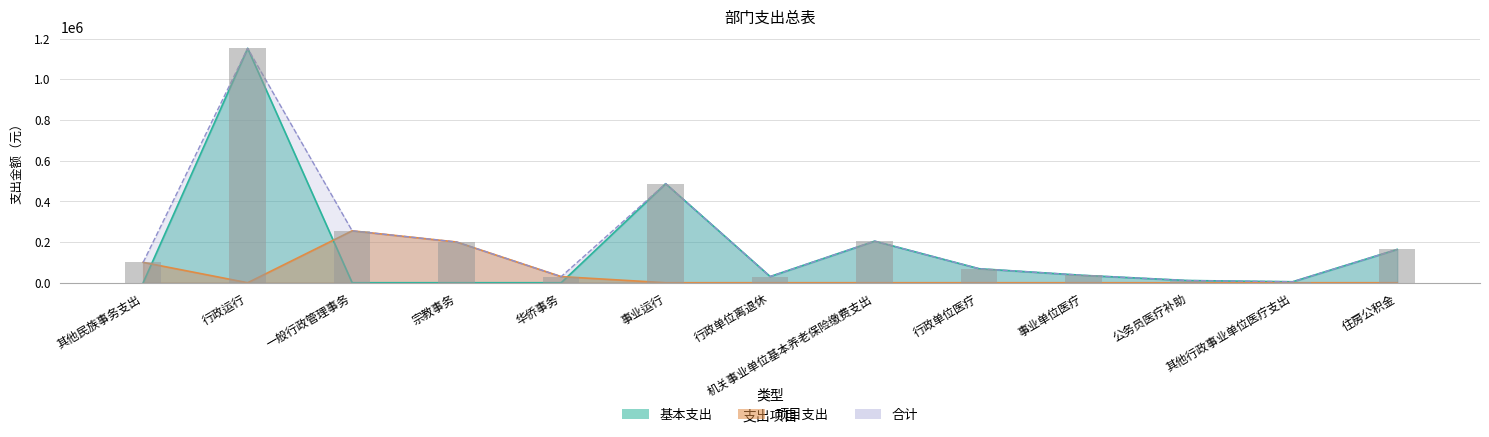

List the series in order of their overall mean, highest first.

合计, 基本支出, 项目支出